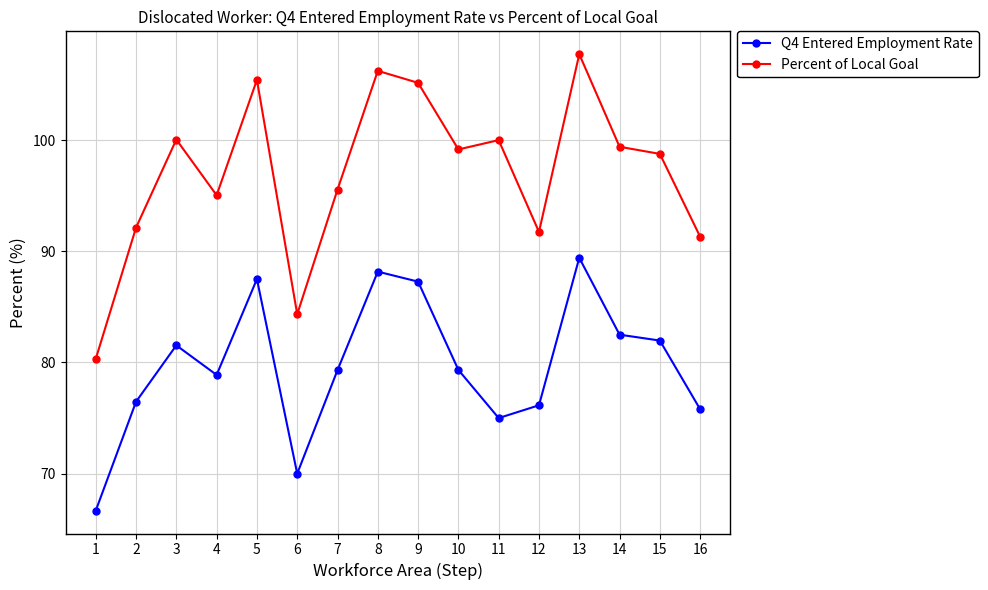

How many distinct data groups are displayed?

2